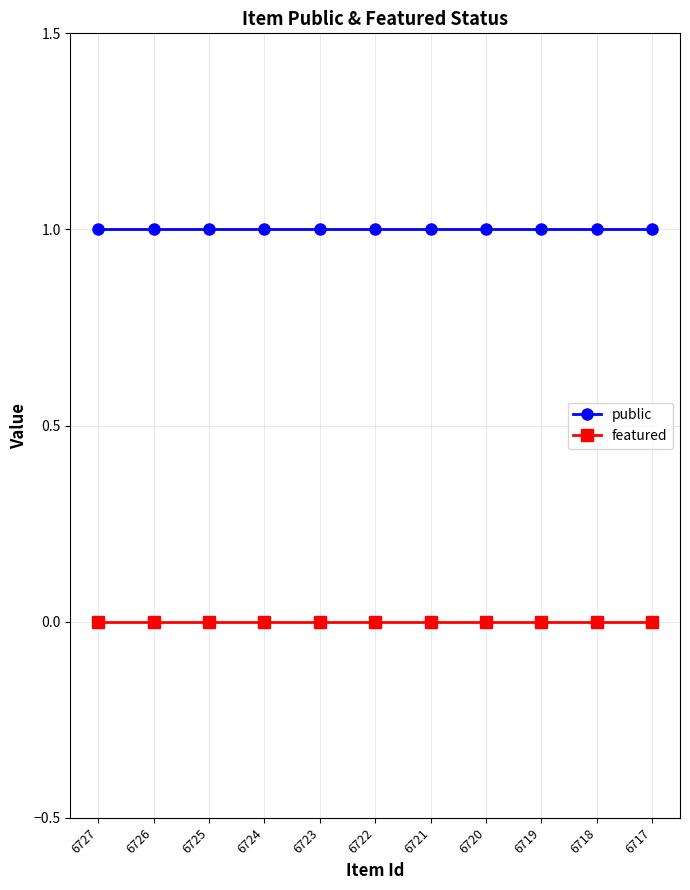

List the series in order of their overall mean, highest first.

public, featured